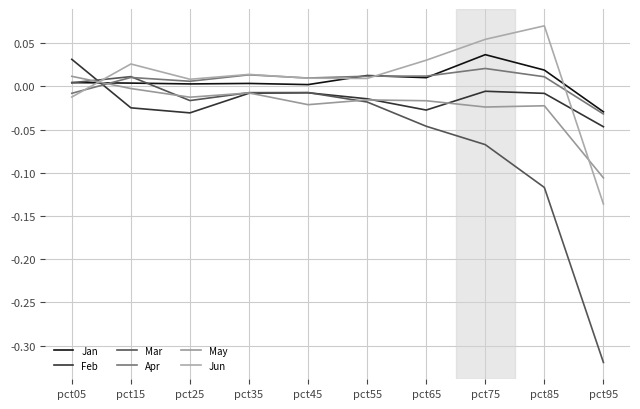

How many values in Apr are below zero?

2